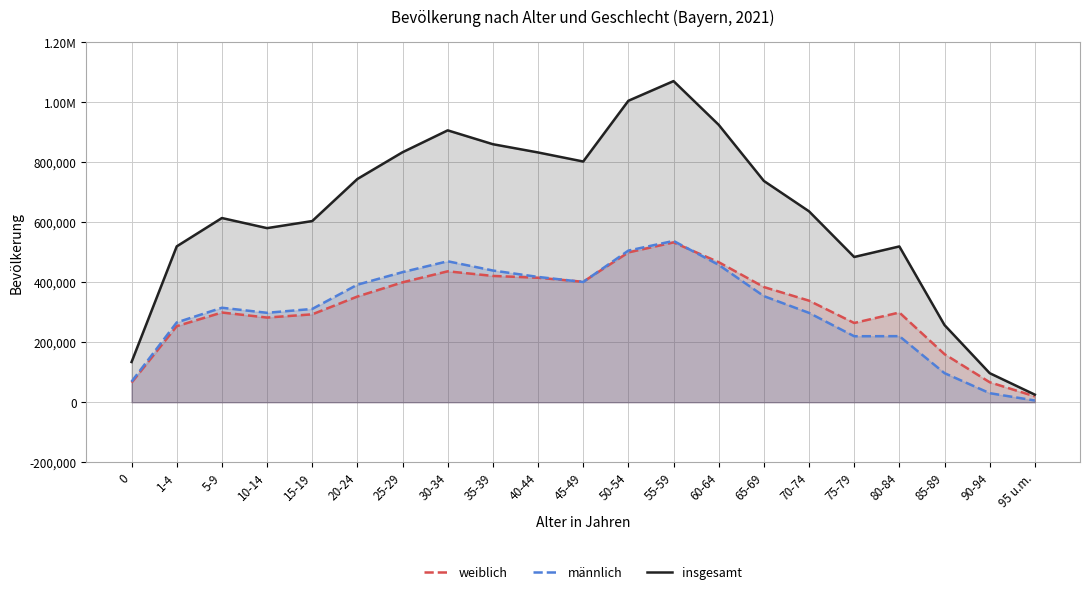

What is the average value of the weiblich series?

316417